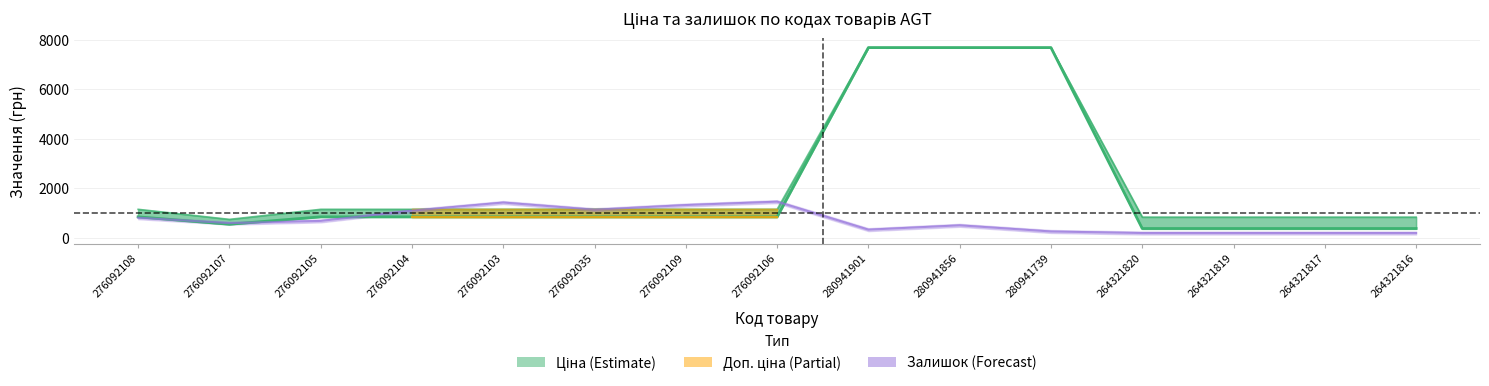

What is the sum of all Ціна values?

31128.8